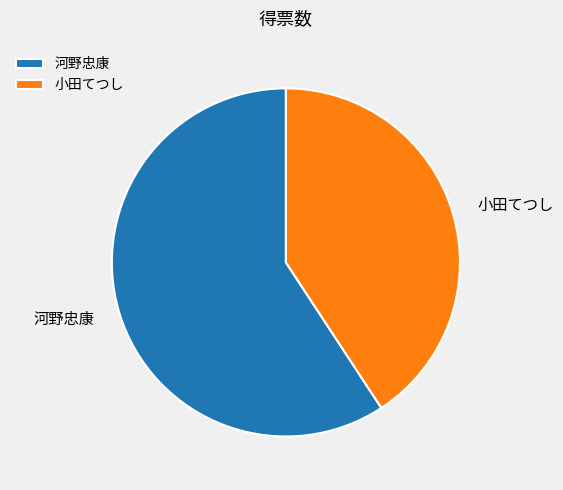

Rank the categories by value from highest to lowest.

河野忠康, 小田てつし